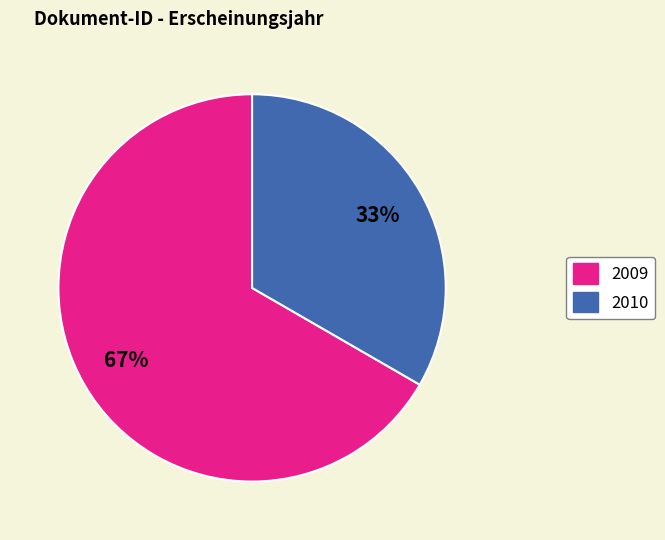

Does any single category account for the majority?

Yes